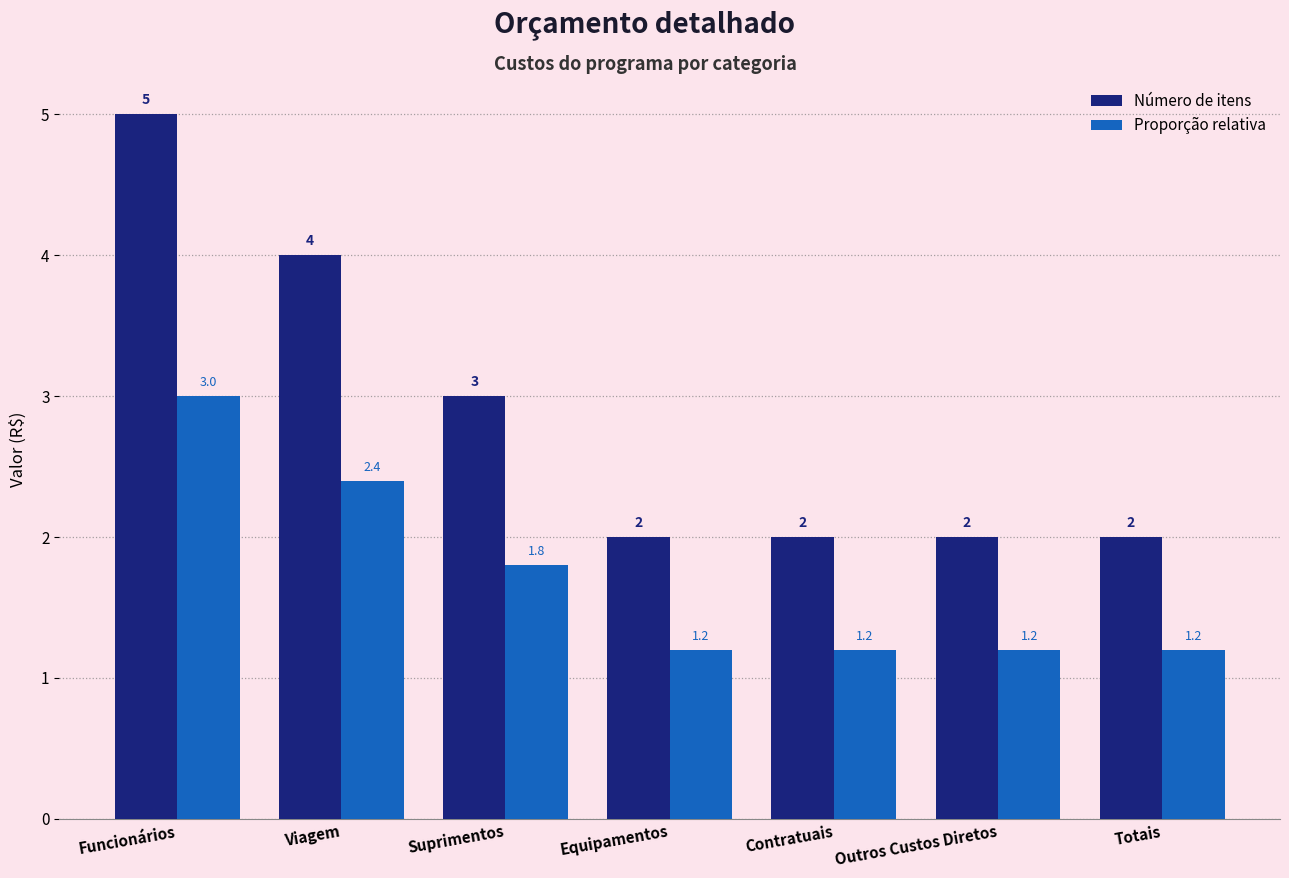

Reading left to right, extract all data points from this chart.

Número de itens: Funcionários=5.0	Viagem=4.0	Suprimentos=3.0	Equipamentos=2.0	Contratuais=2.0	Outros Custos Diretos=2.0	Totais=2.0
Proporção relativa: Funcionários=3.0	Viagem=2.4	Suprimentos=1.8	Equipamentos=1.2	Contratuais=1.2	Outros Custos Diretos=1.2	Totais=1.2